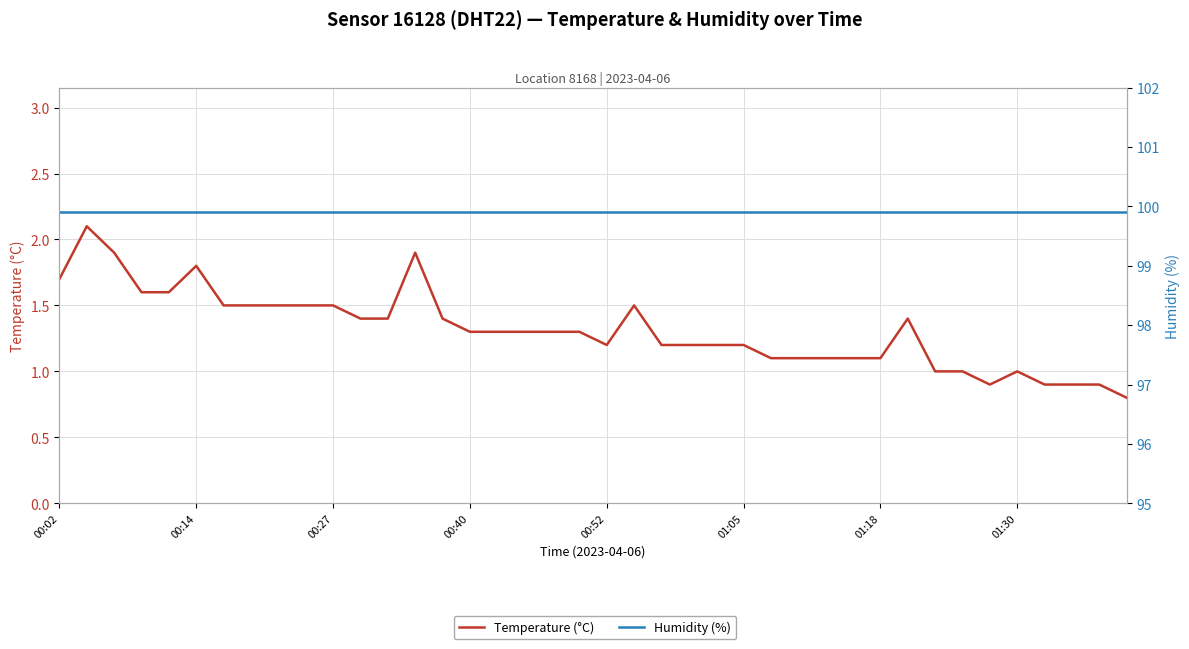

What is the sum of the Humidity (%) values at 16 and 36?

199.8